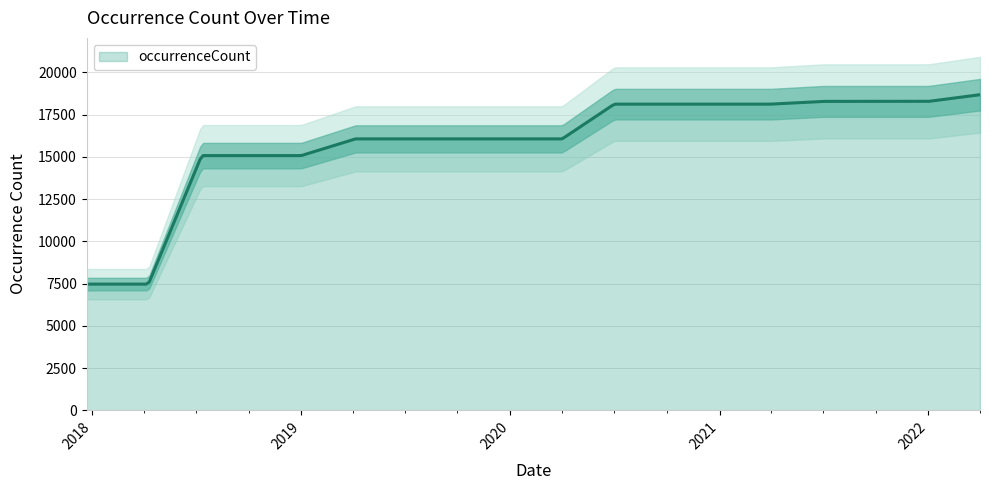

How many categories are shown in the chart?

18